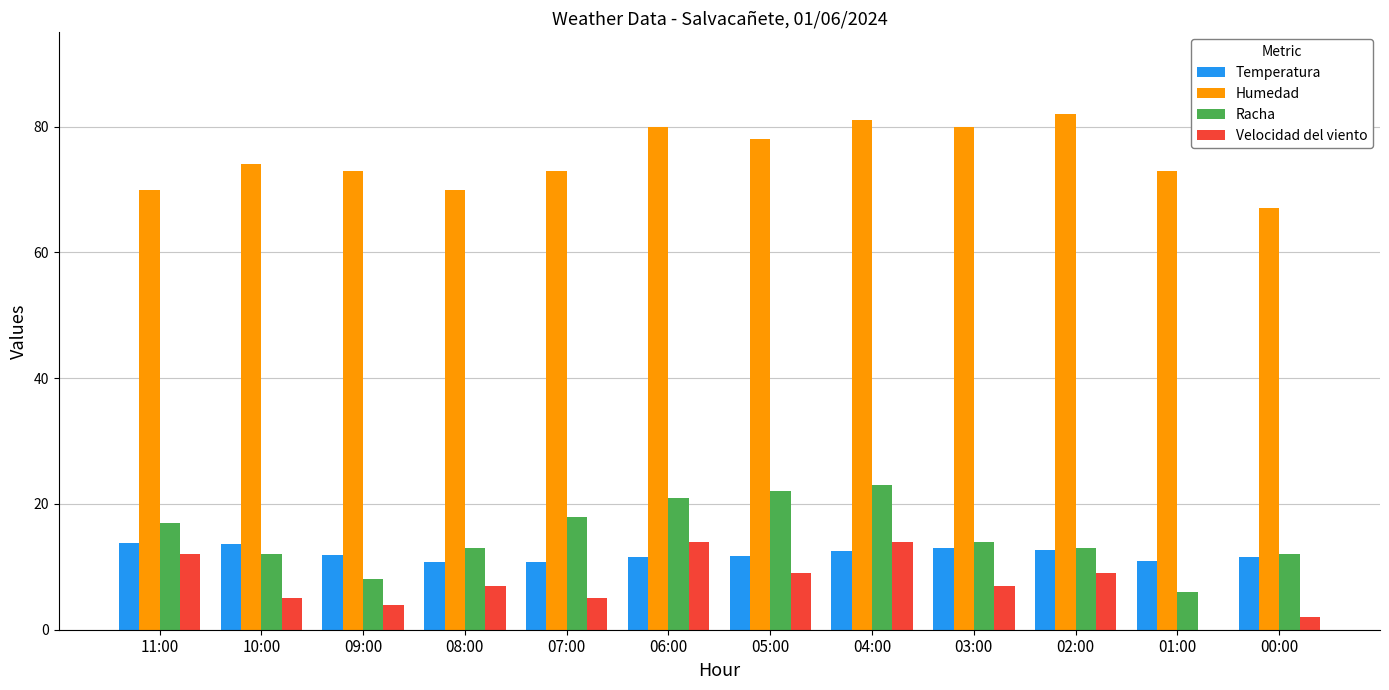

Which series has the widest spread of values?

Racha